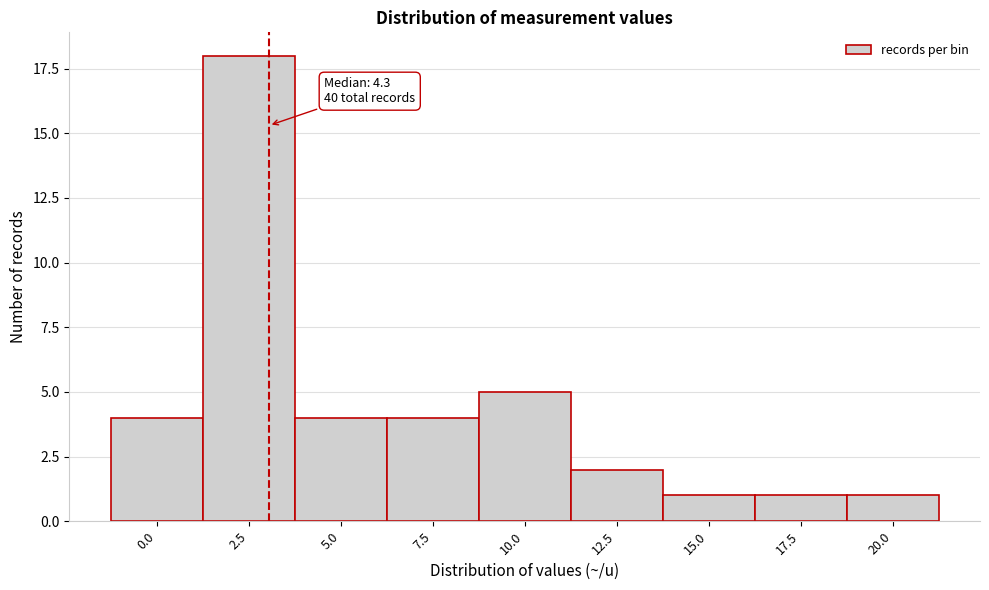

Reading left to right, transcribe all the data shown in this chart.

0.0=4	2.5=18	5.0=4	7.5=4	10.0=5	12.5=2	15.0=1	17.5=1	20.0=1